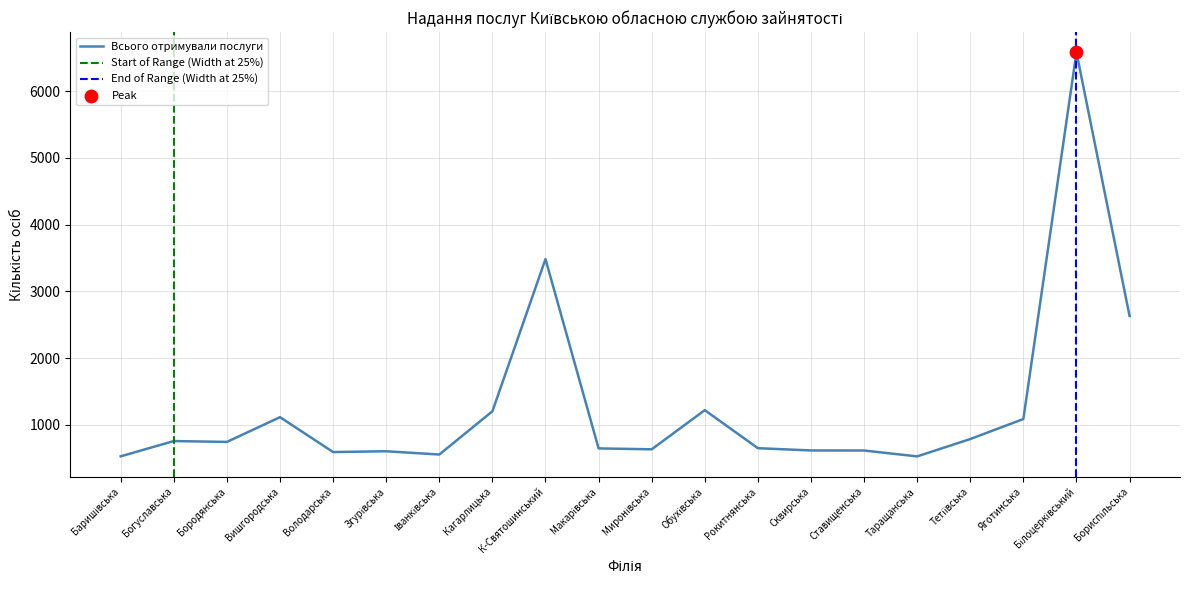

Which series reaches the maximum Y coordinate?

Всього отримували послуги